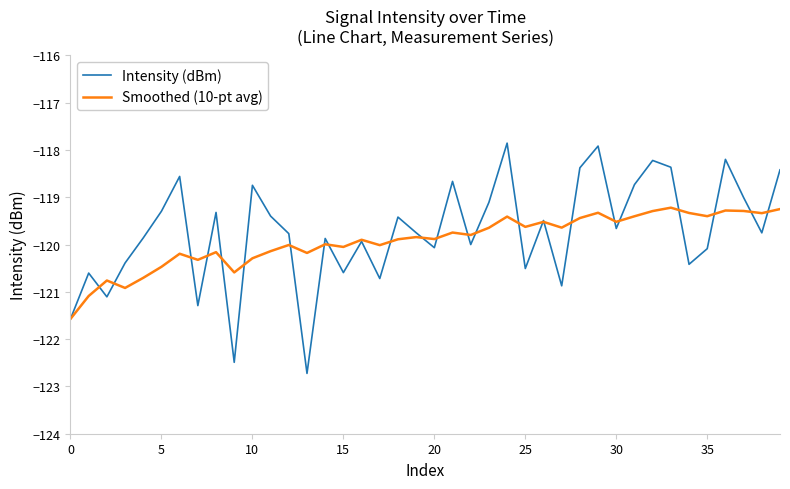

True or false: Intensity (dBm) and Smoothed (10-pt avg) intersect in this chart.

True